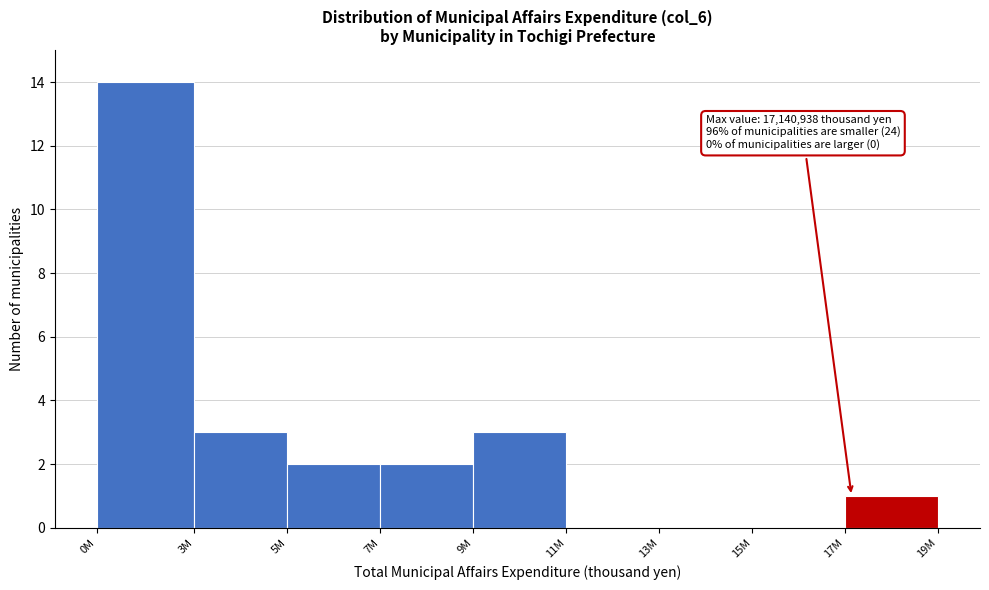

Reading left to right, what are all the values shown in this chart?

0M=14	3M=3	5M=2	7M=2	9M=3	11M=0	13M=0	15M=0	17M=1